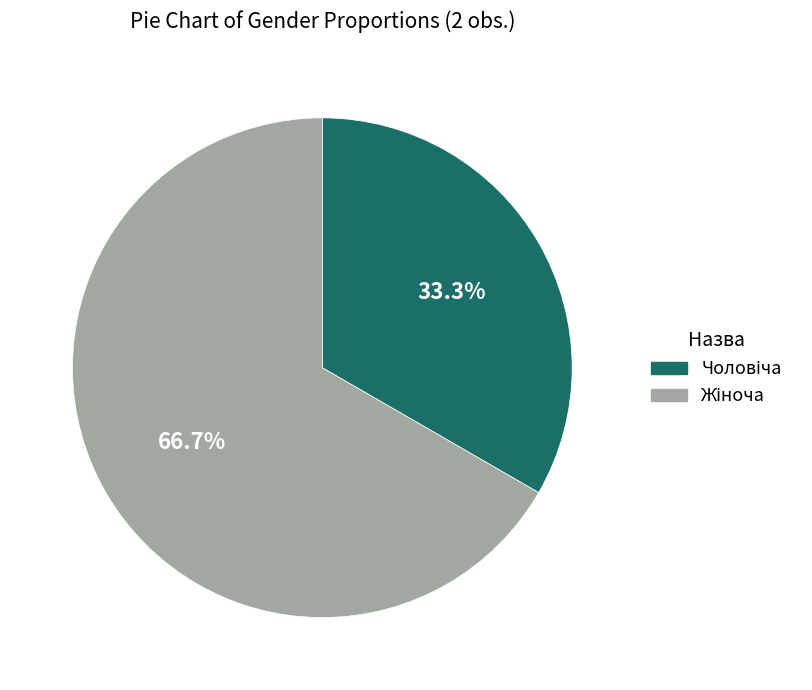

Does any single category account for the majority?

Yes